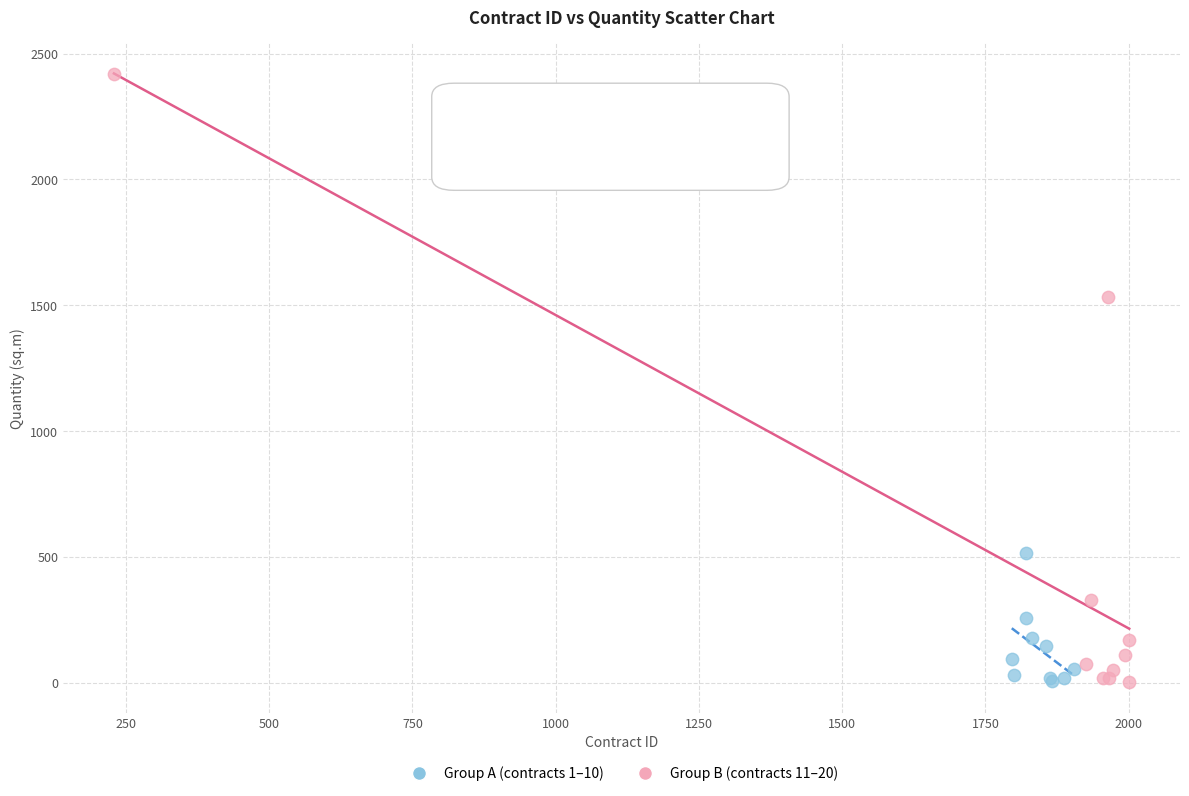

Which series contains the highest Y value?

Group B (contracts 11–20)